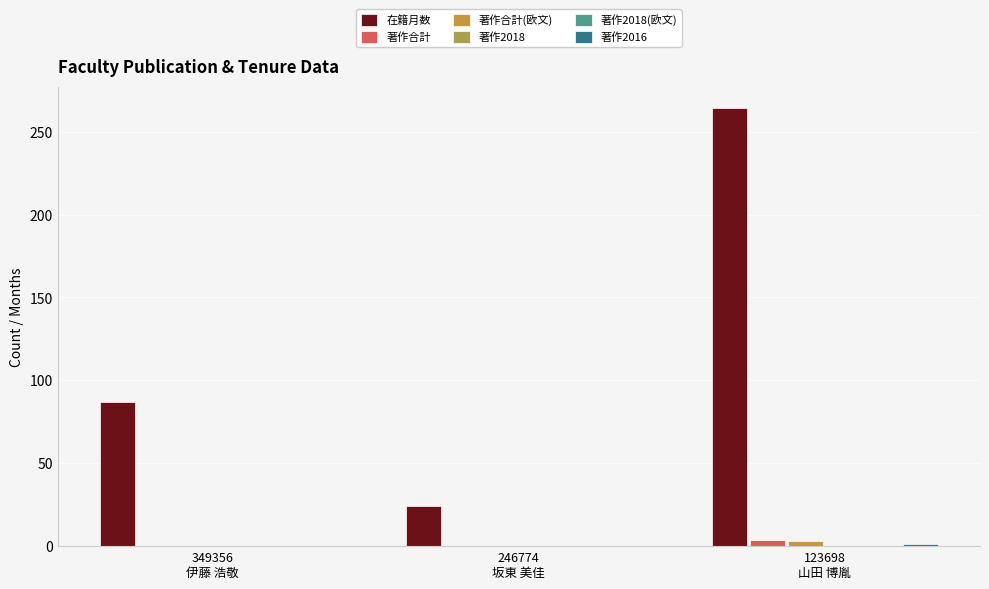

Rank the series at 123698
山田 博胤 from highest to lowest value.

在籍月数, 著作合計, 著作合計(欧文), 著作2016, 著作2018, 著作2018(欧文)